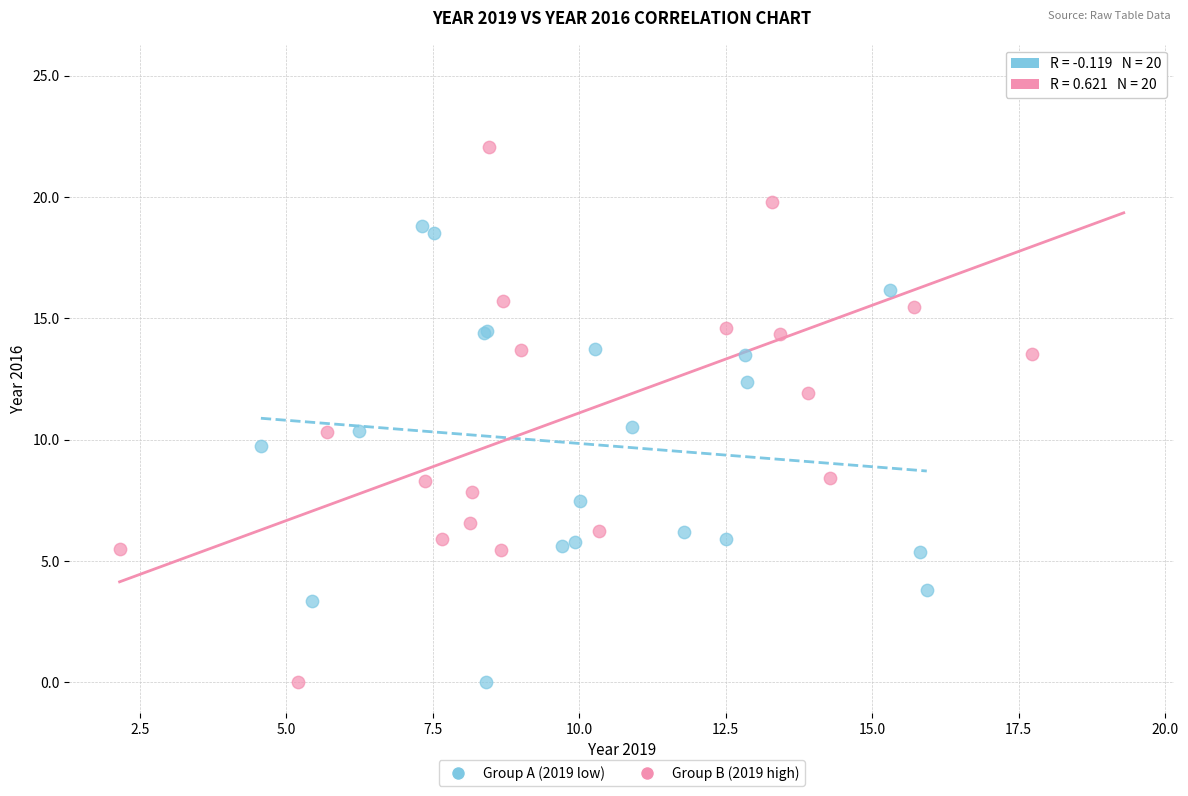

Which series has the largest Y range (max minus min)?

Group B (2019 high)